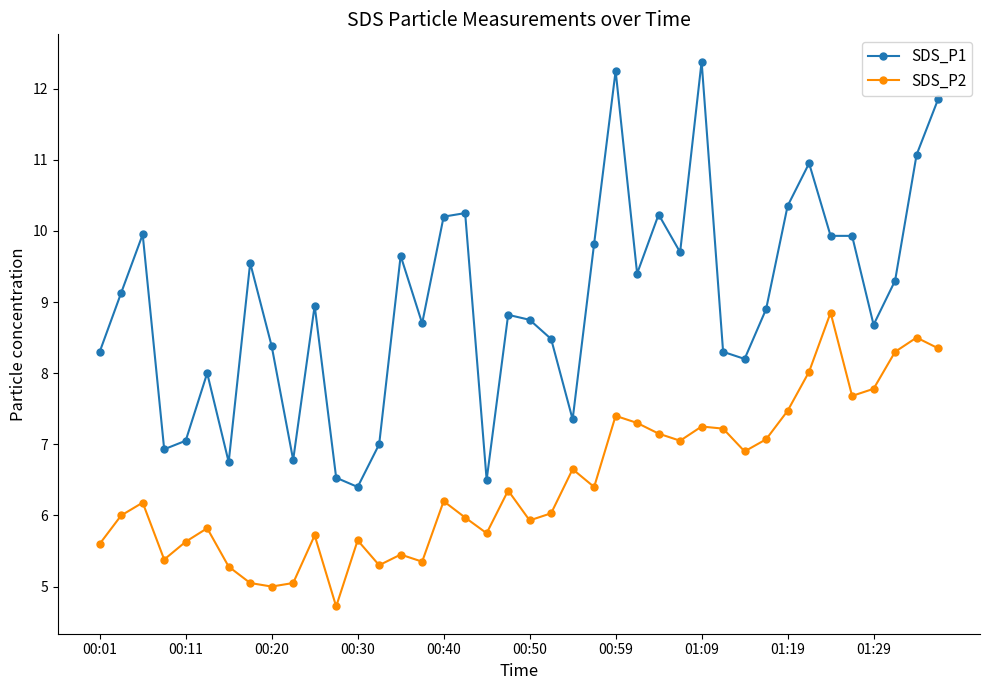

What are all the series names shown in the legend?

SDS_P1, SDS_P2